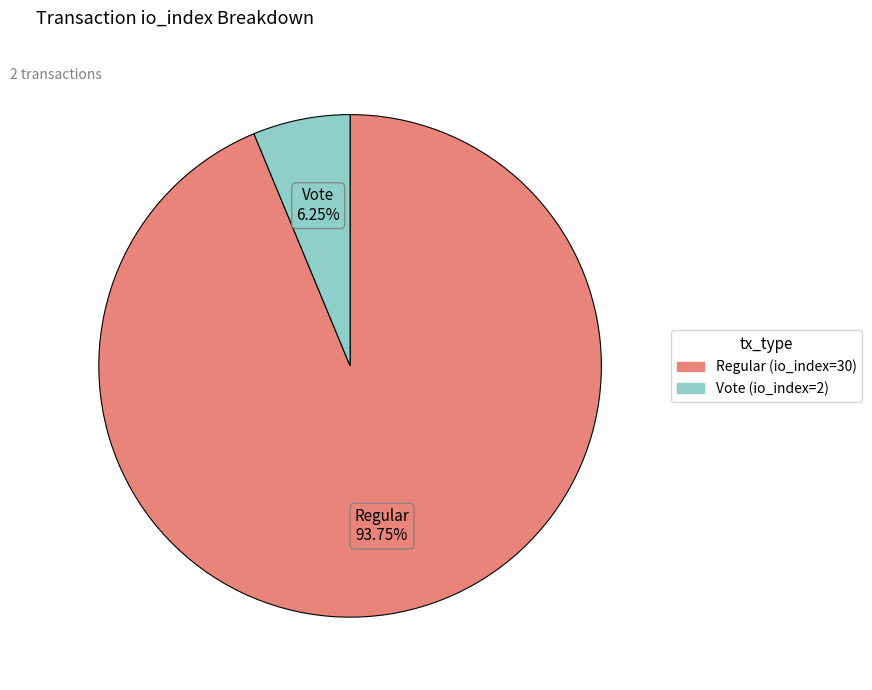

What percentage is the Vote (io_index=2) slice, to the nearest percent?

6%